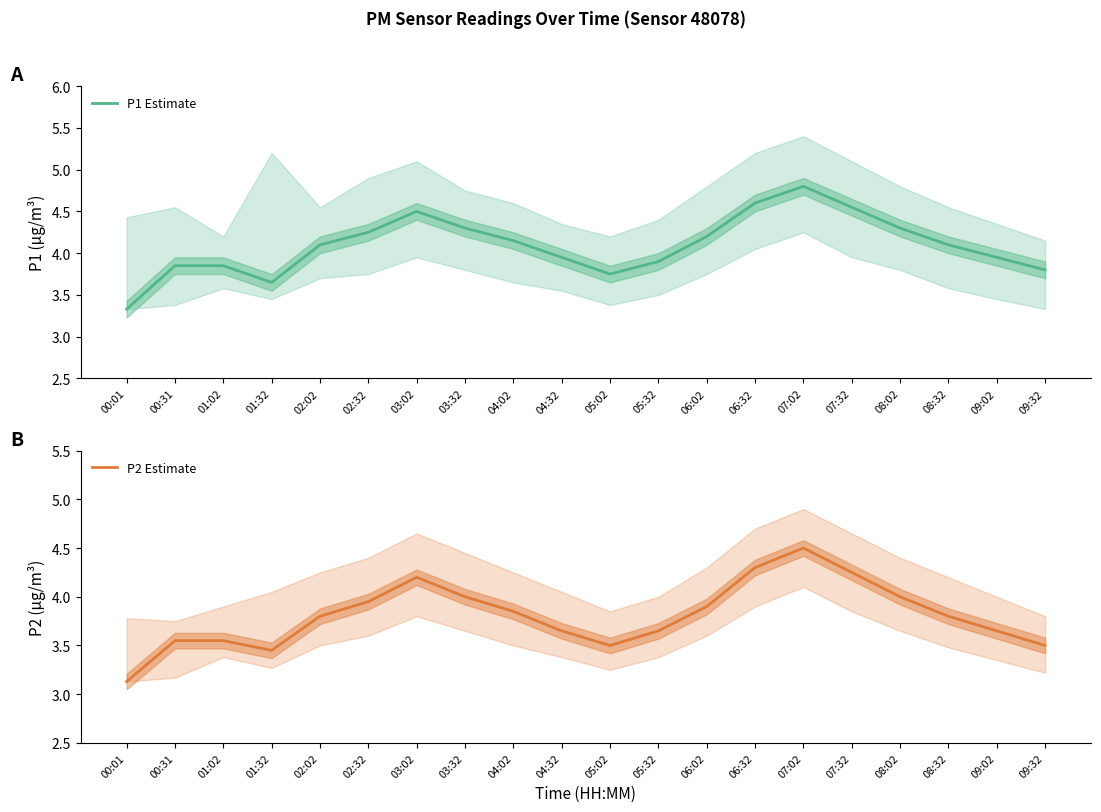

Is it true that P1 Estimate equals 6.8 at 03:02?

False